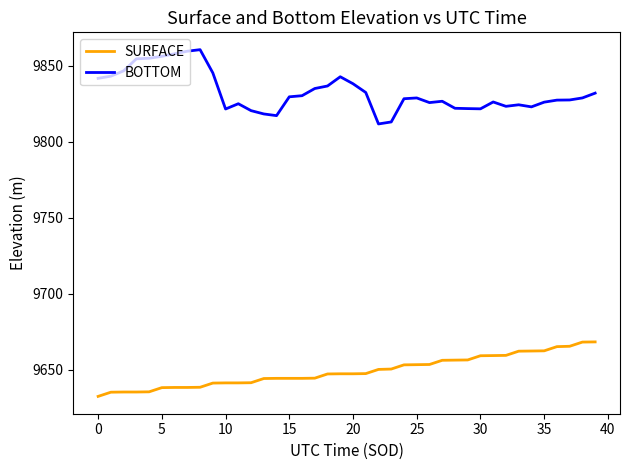

List the series in order of their peak value, highest first.

BOTTOM, SURFACE